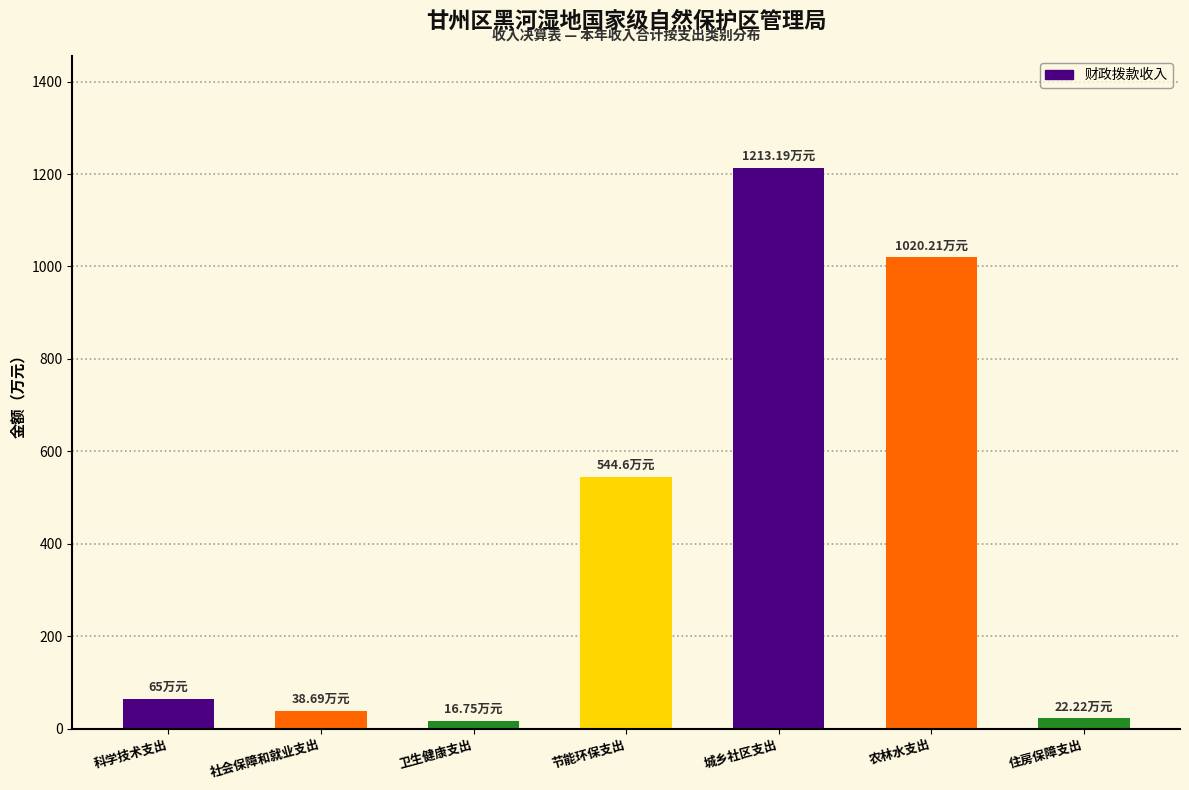

How many bars are there in total?

7